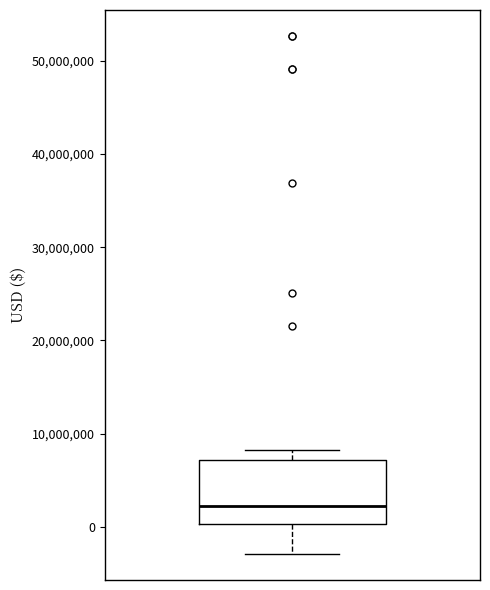

Where is the lower edge of the box on the y-axis? The values are not printed on the chart, so give them approximately, as read against the axis.

0